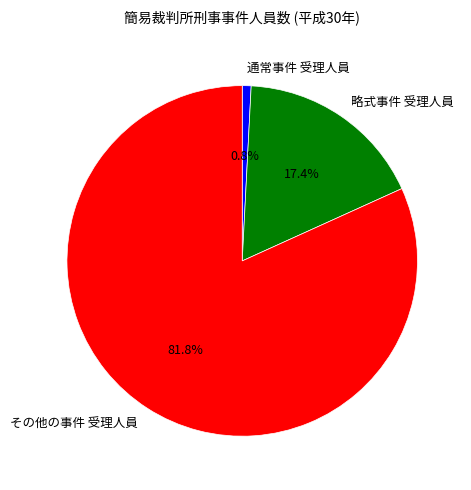

Is it true that 略式事件 受理人員 is 17% of the pie?

True